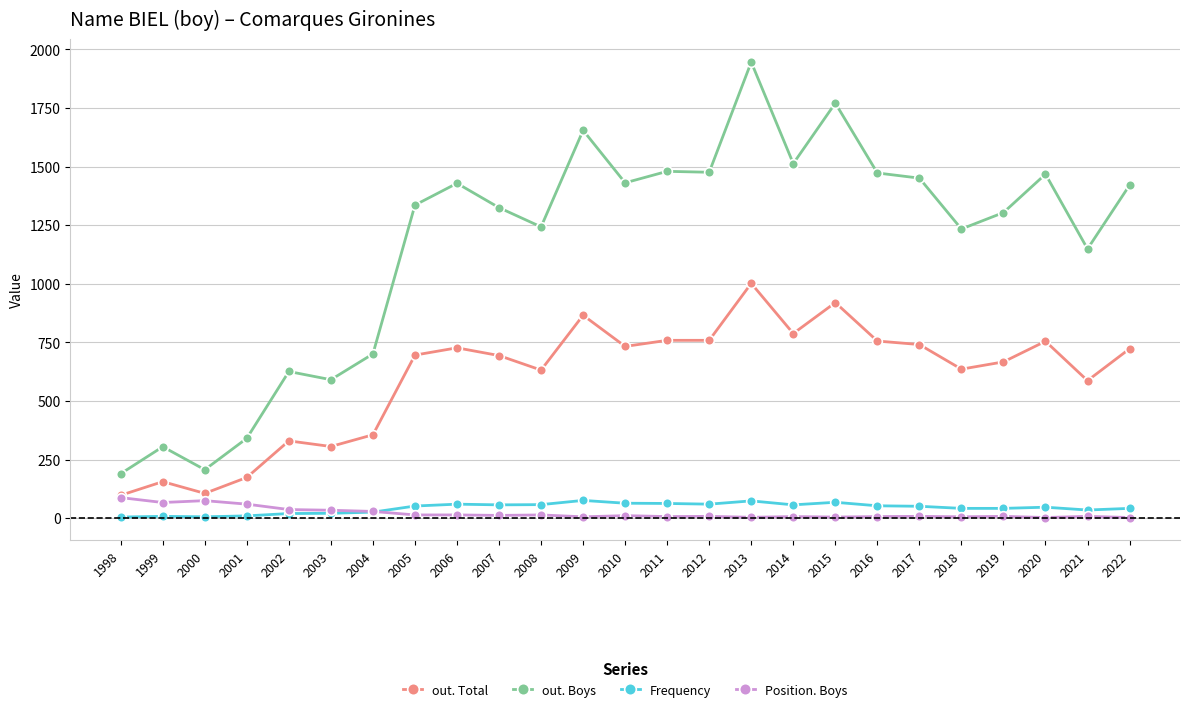

What is the difference between the maximum and minimum values in the Frequency series?

71